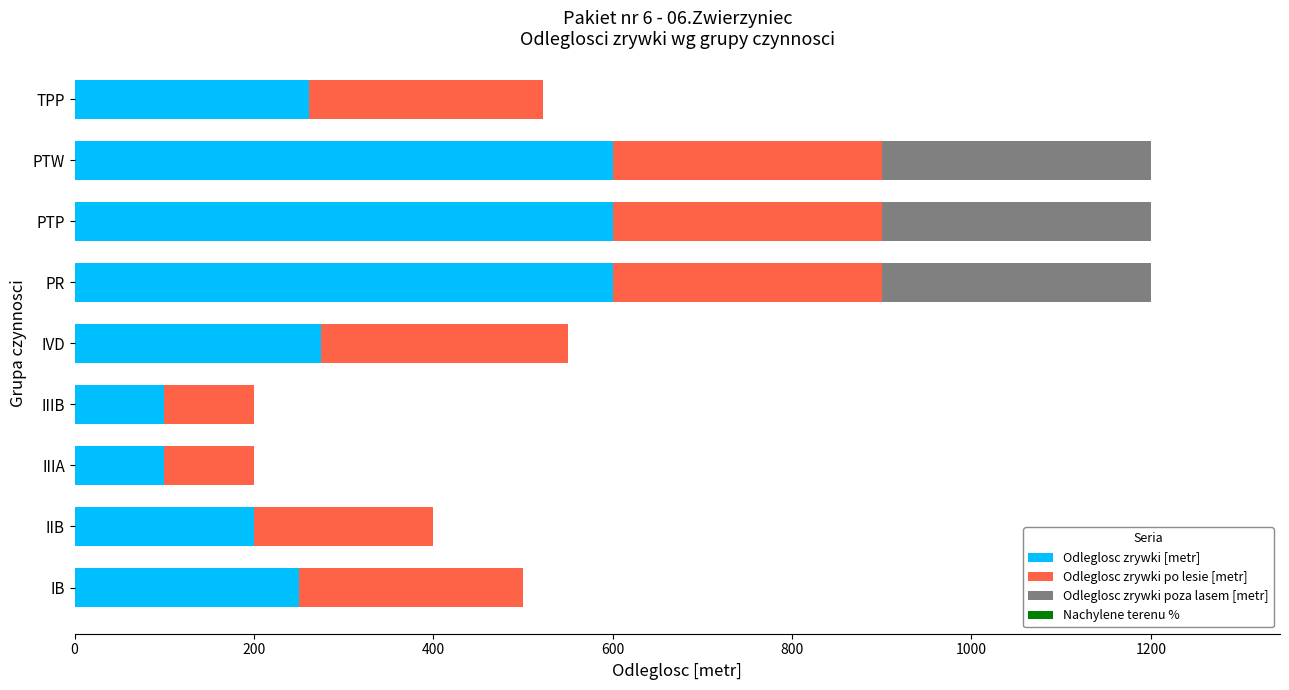

Is it true that Odleglosc zrywki [metr] equals 600 at PTW?

True